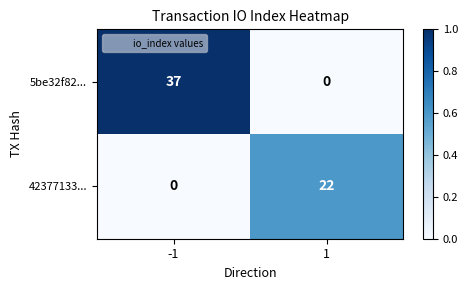

Count the number of categories in the chart.

2